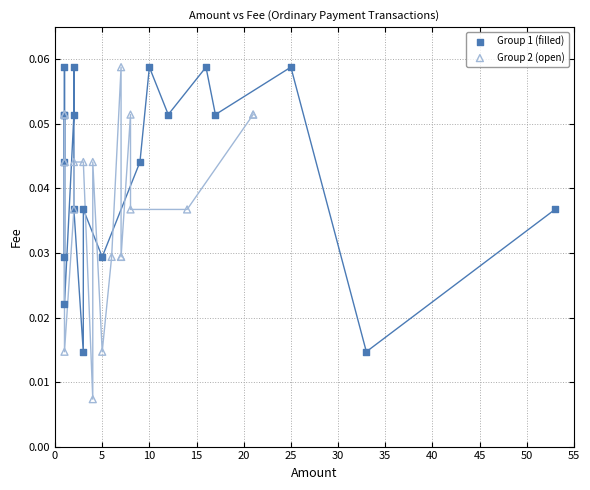

Which series has the widest spread of Y values?

Group 2 (open)